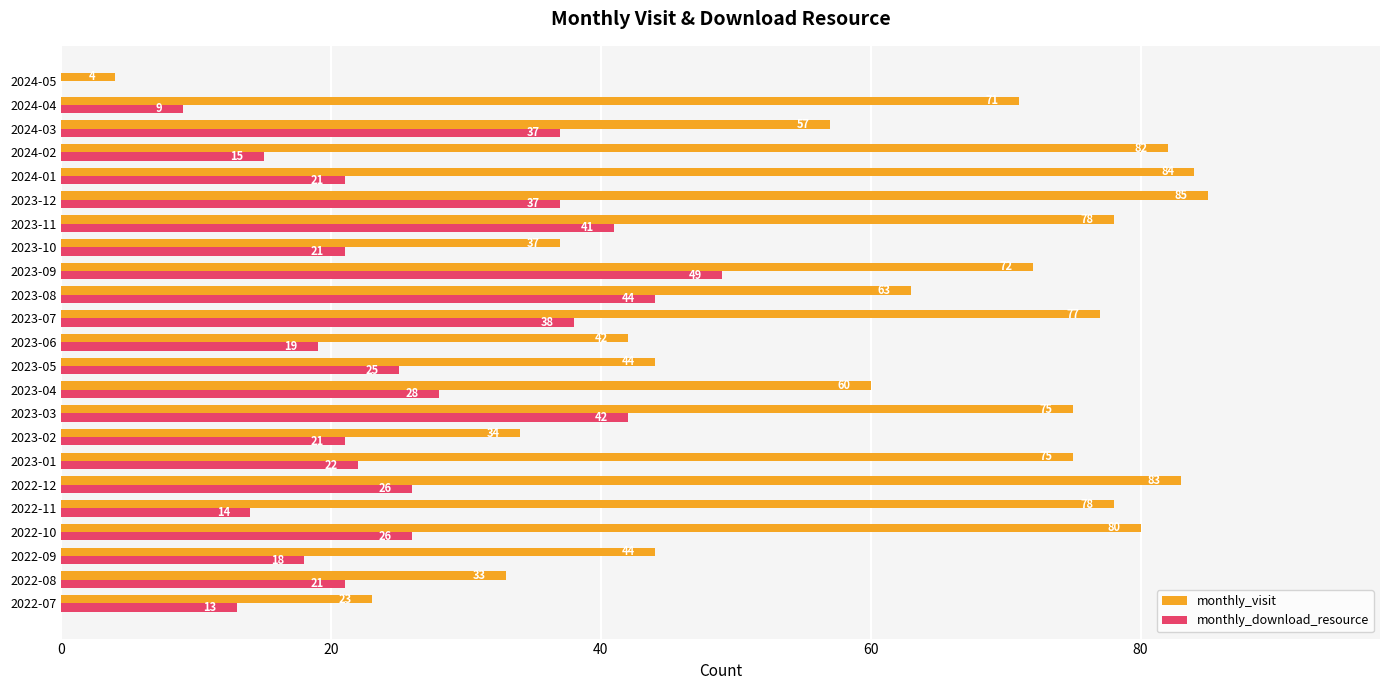

True or false: monthly_download_resource has a value of 45 at 2023-04.

False